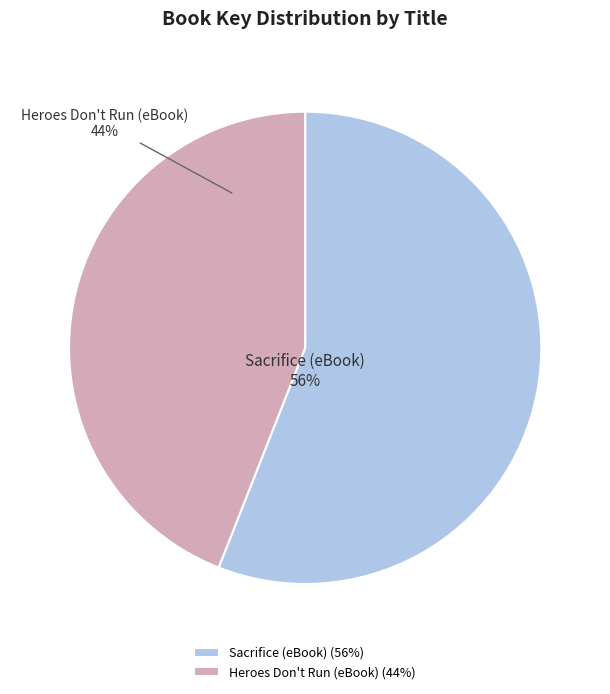

To the nearest percent, what is the difference between the largest and smallest slice percentages?

12%